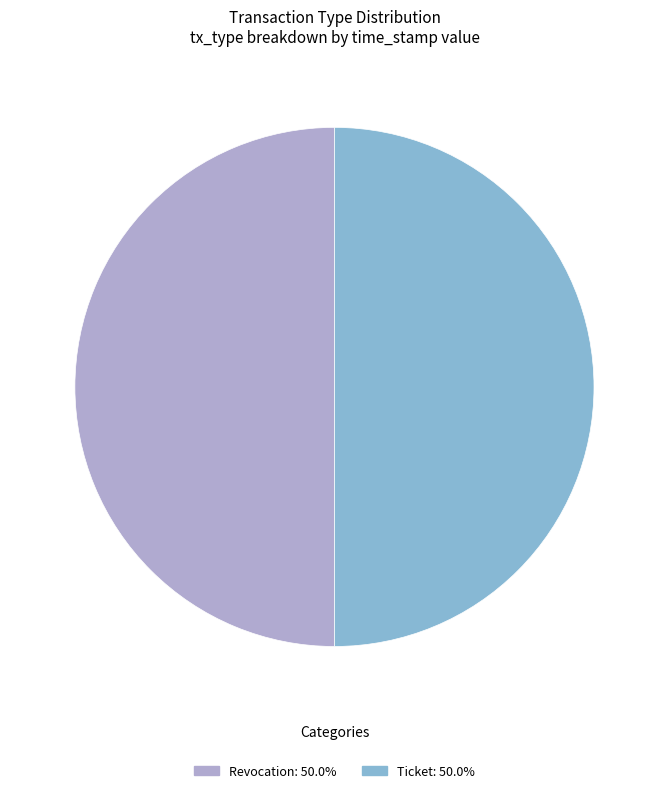

Do Ticket and Revocation together represent more than half of the pie?

Yes